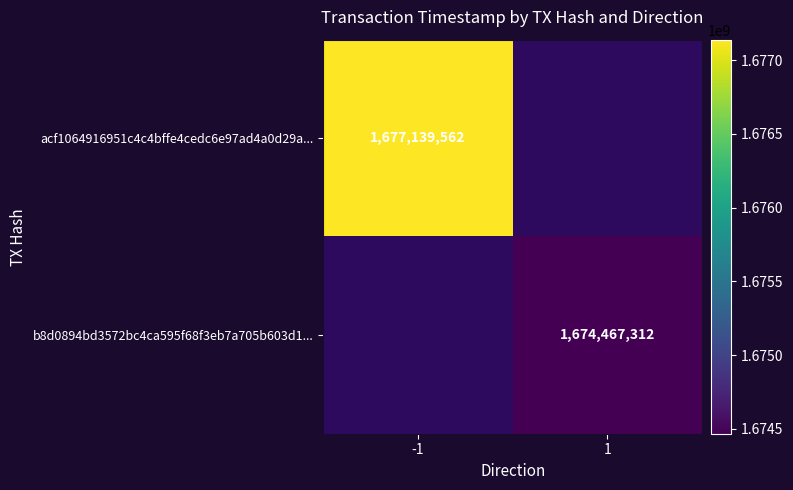

The acf1064916951c4c4bffe4cedc6e97ad4a0d29a... series shows 2437417457 at -1. True or false?

False